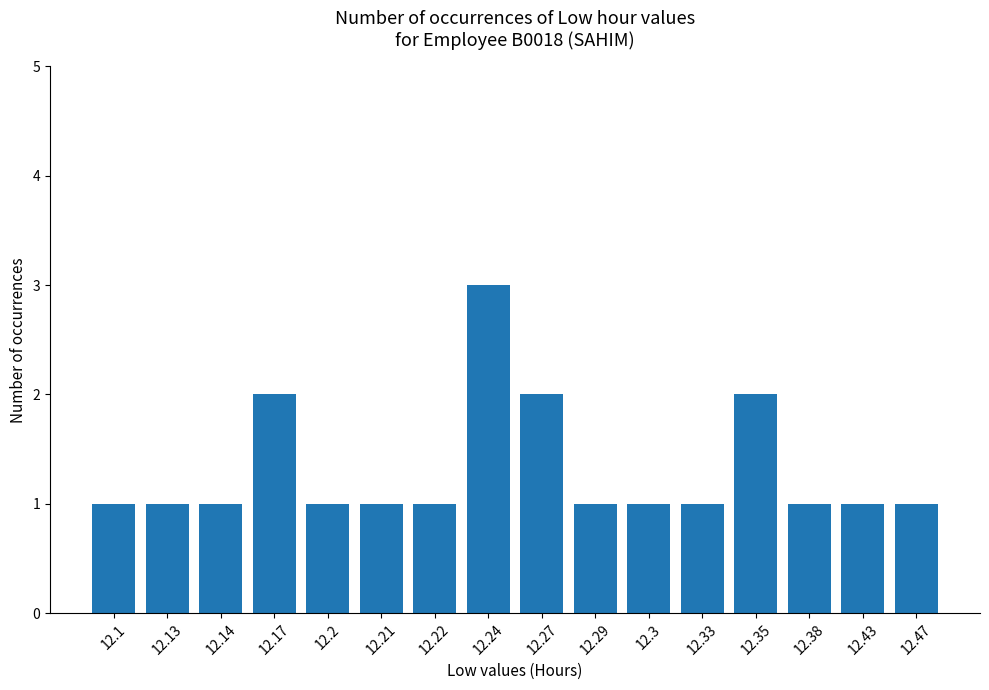

What position from the right is 12.35?

4